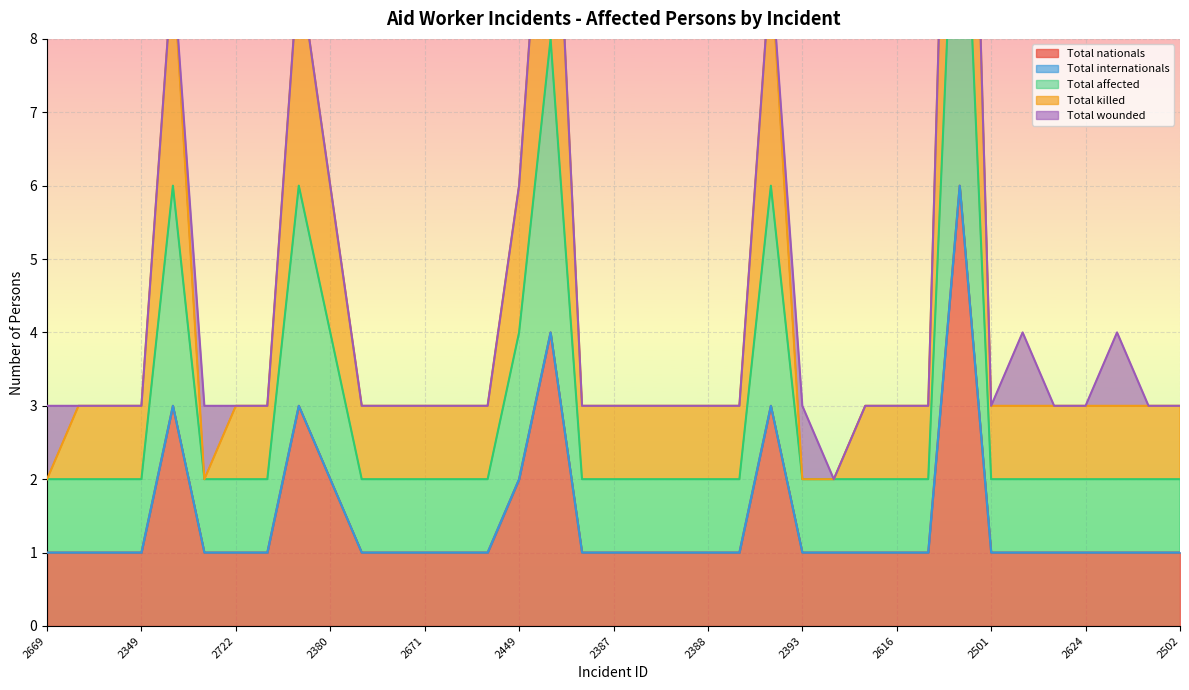

The value of Total nationals at 2380 is 1. True or false?

False